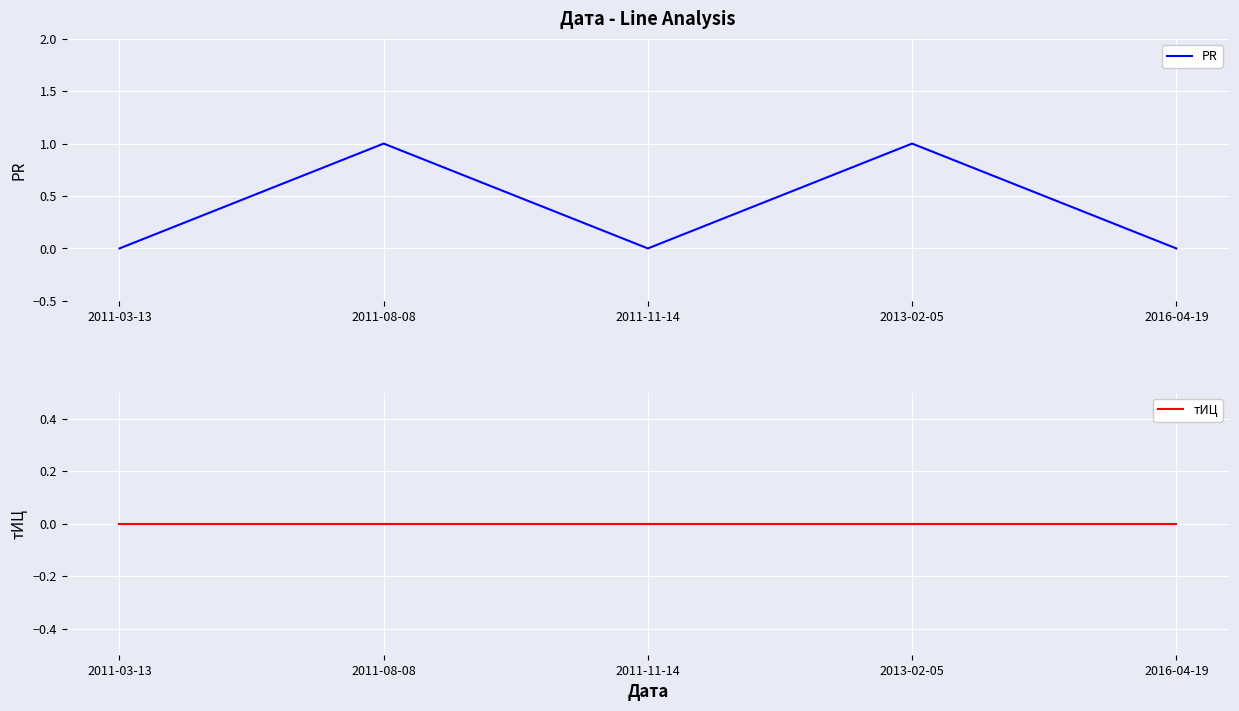

True or false: тИЦ and PR intersect in this chart.

False